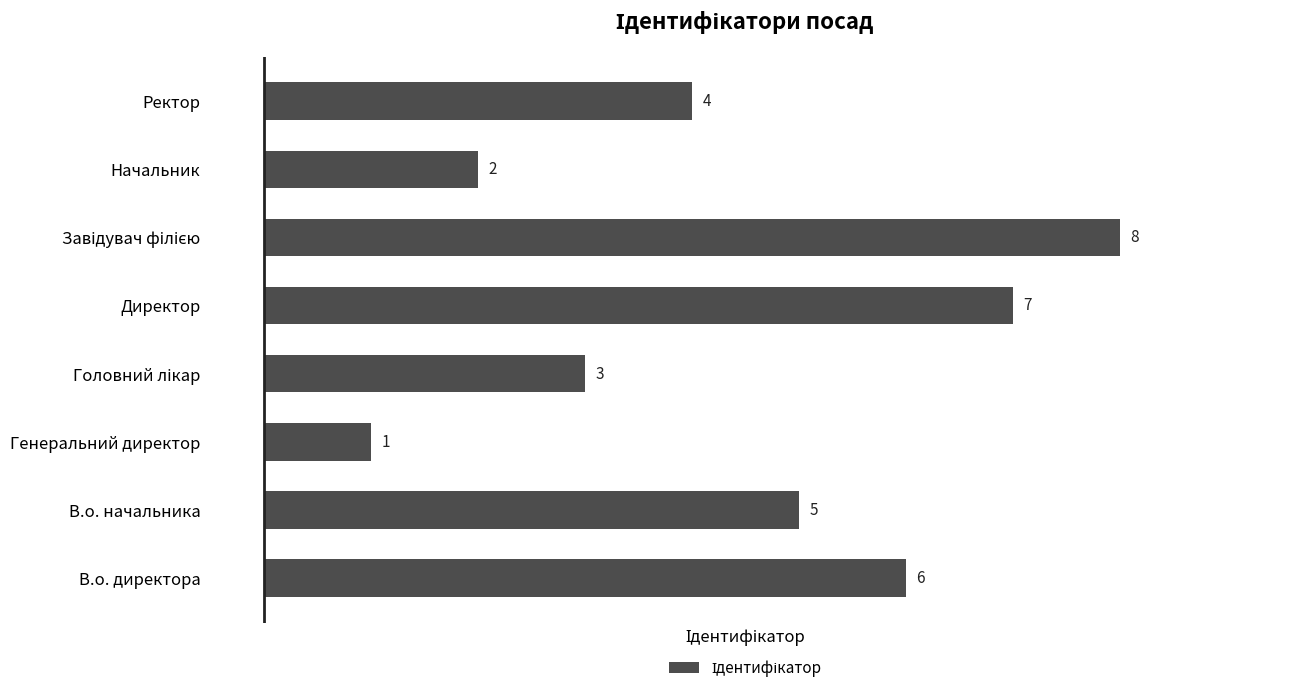

What is the maximum value shown in the chart?

8